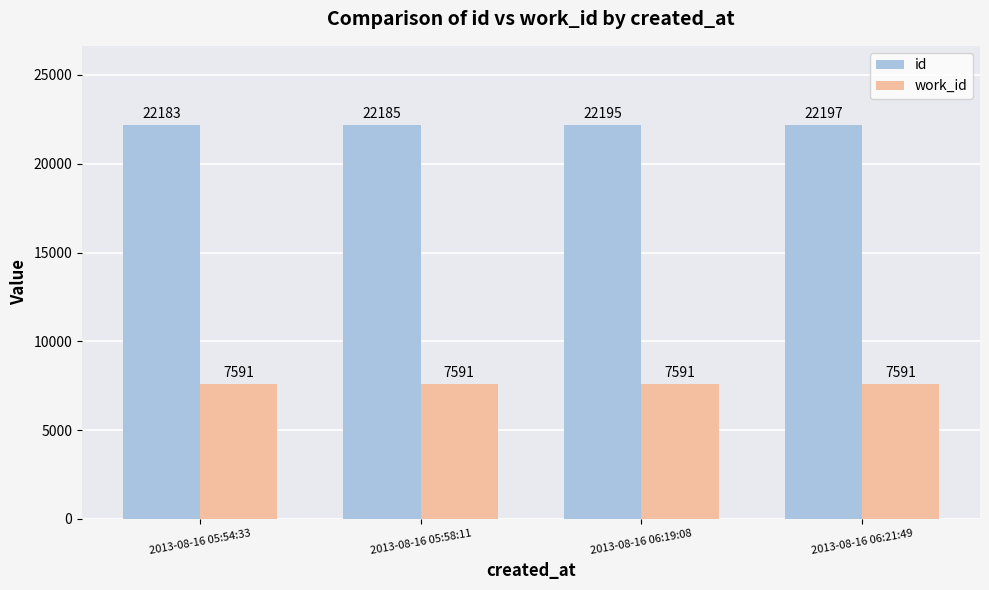

What is the average value of the work_id series?

7591